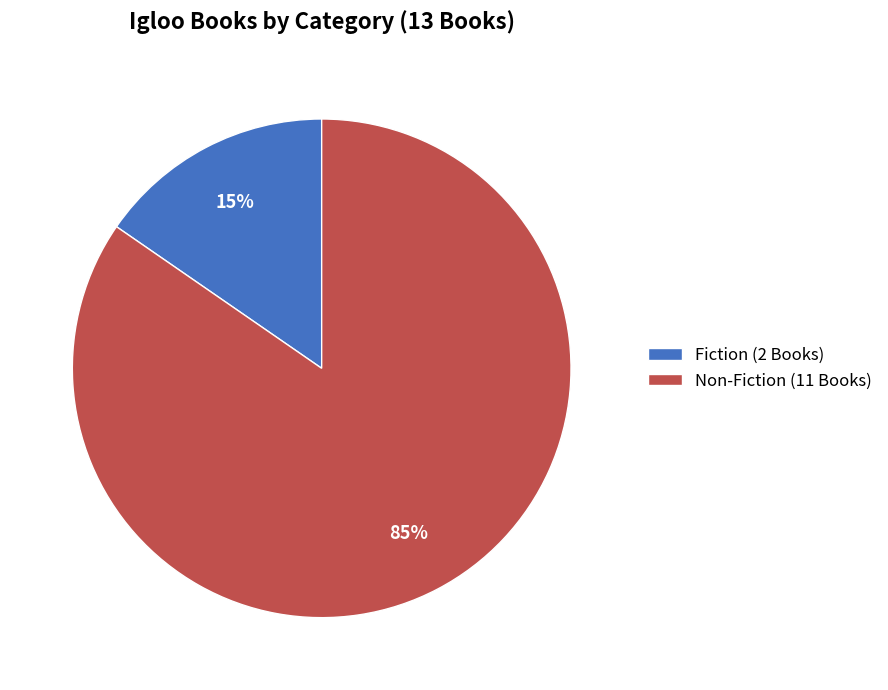

To the nearest percent, what portion does Fiction (2 Books) represent?

15%